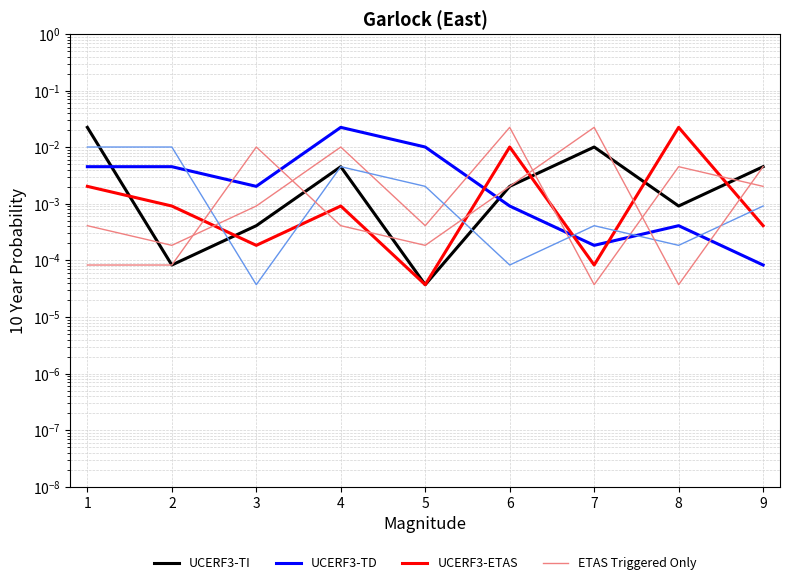

True or false: ETAS Triggered Only has a value of 0.0 at 1.

True